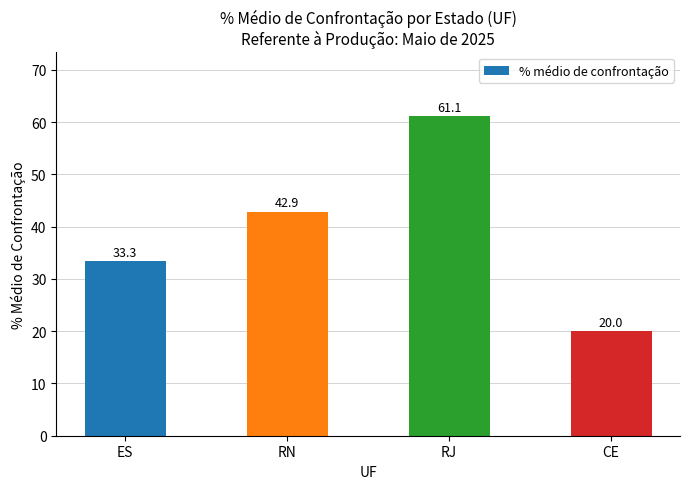

What position from the right is ES?

4